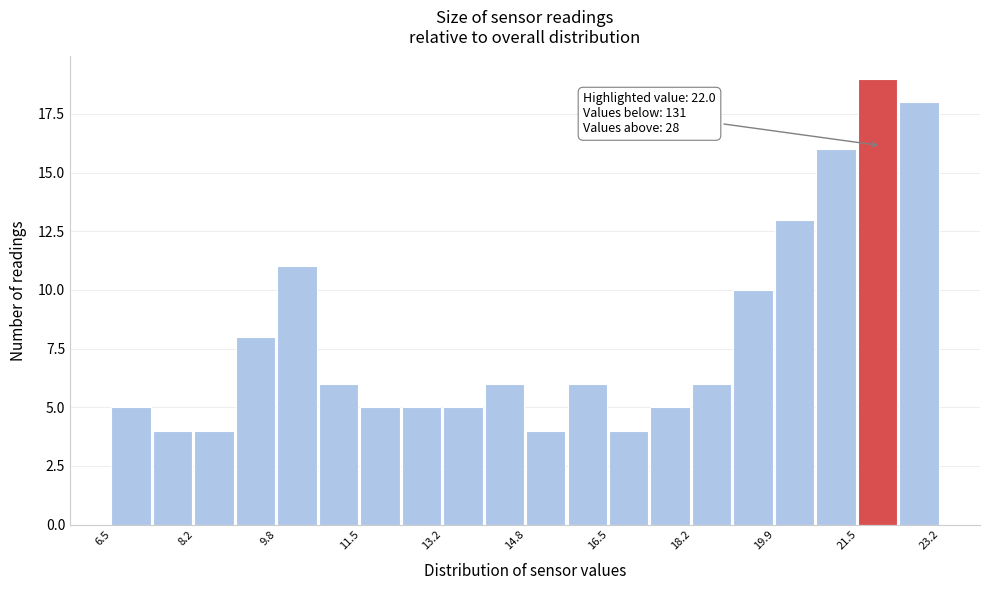

Which range on the x-axis has the tallest bar?

21.6 to 22.4